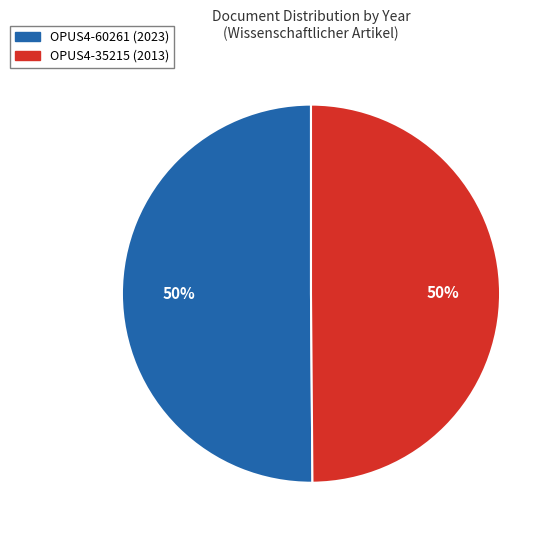

To the nearest percent, what is the combined percentage of OPUS4-60261 (2023) and OPUS4-35215 (2013)?

100%